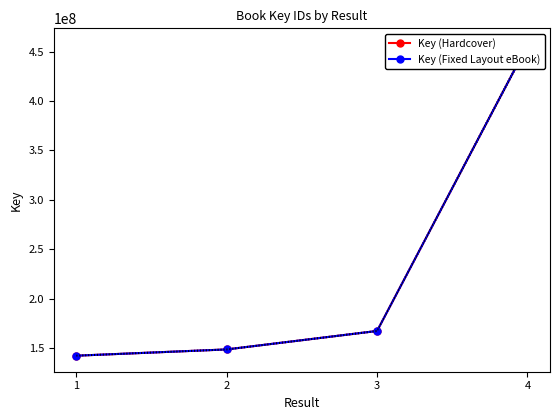

How many lines are shown in the chart?

2